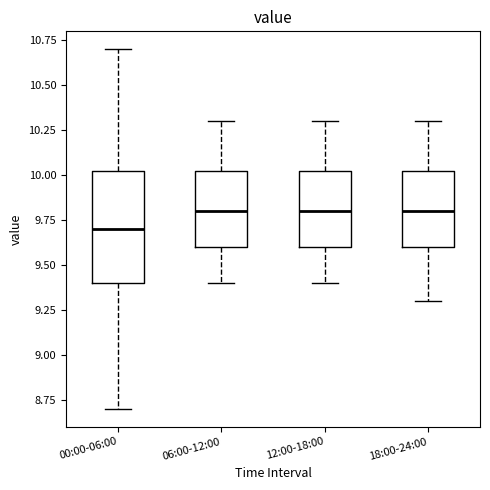

Where is the lower edge of the box for 06:00-12:00 on the y-axis? The values are not printed on the chart, so give them approximately, as read against the axis.

9.60